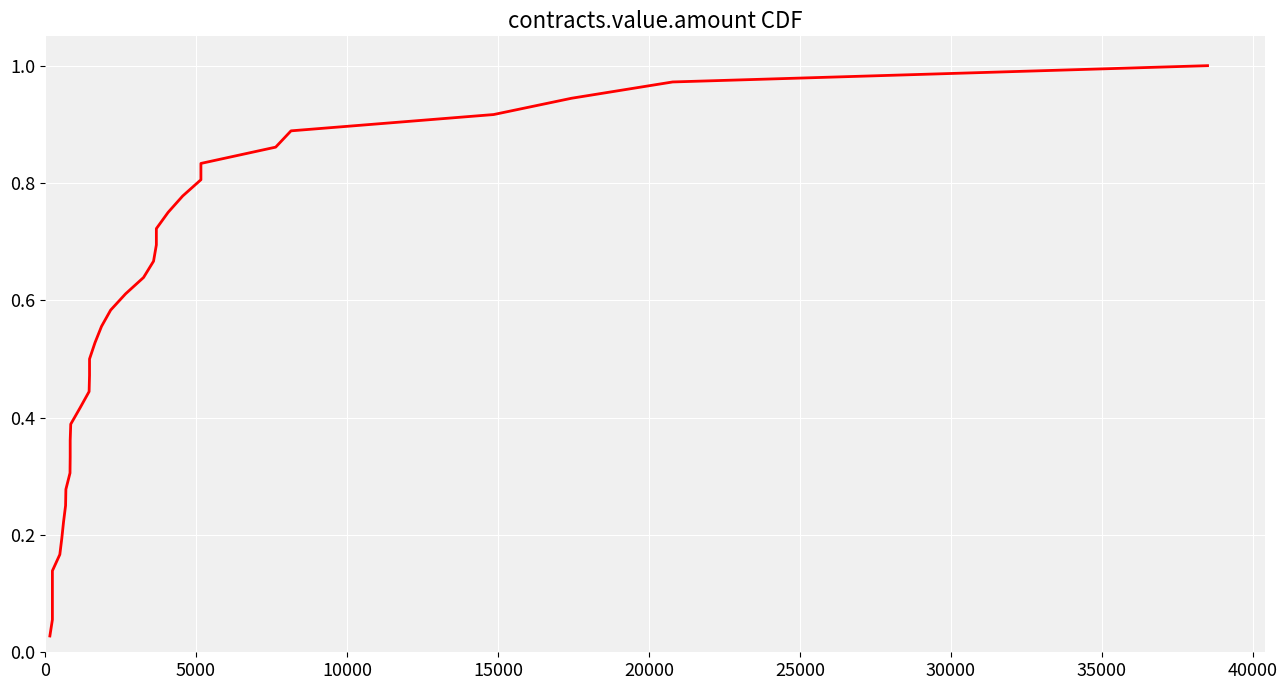

What is the maximum value shown in the chart?

1.0